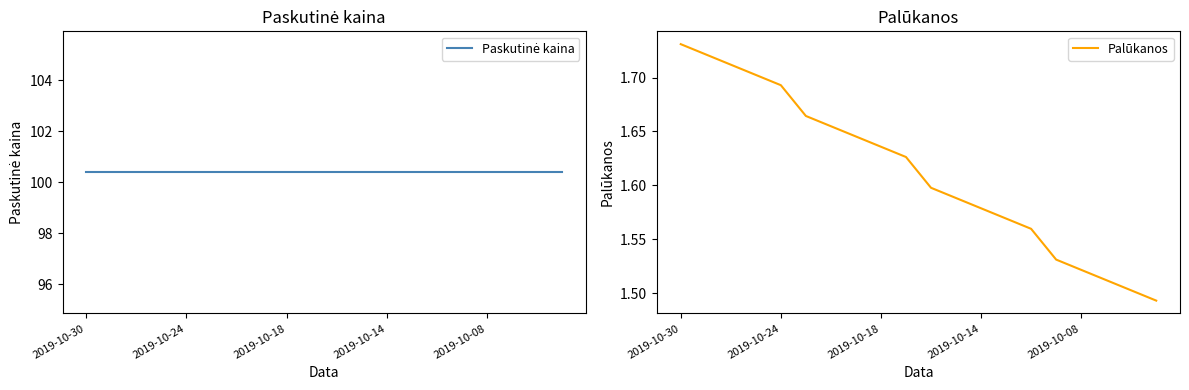

What is the value of the Palūkanos point at the 7th from the left?

1.7